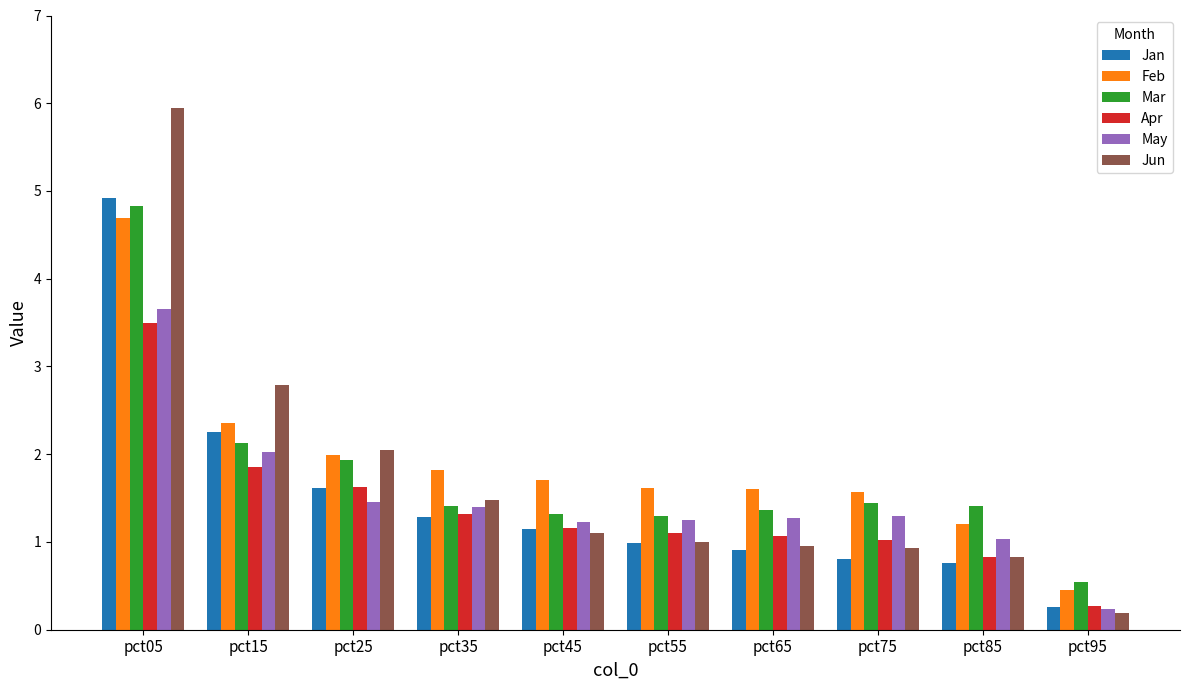

What is the spread (max minus min) of values at pct95?

0.4